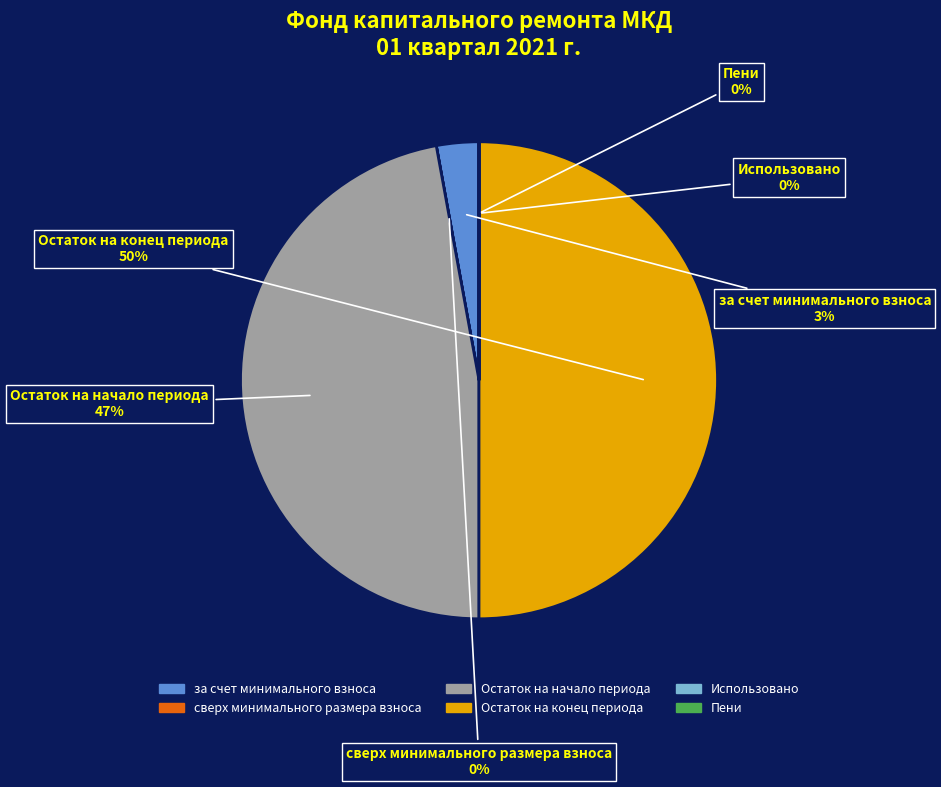

What is the largest slice in the pie chart?

Остаток на конец периода